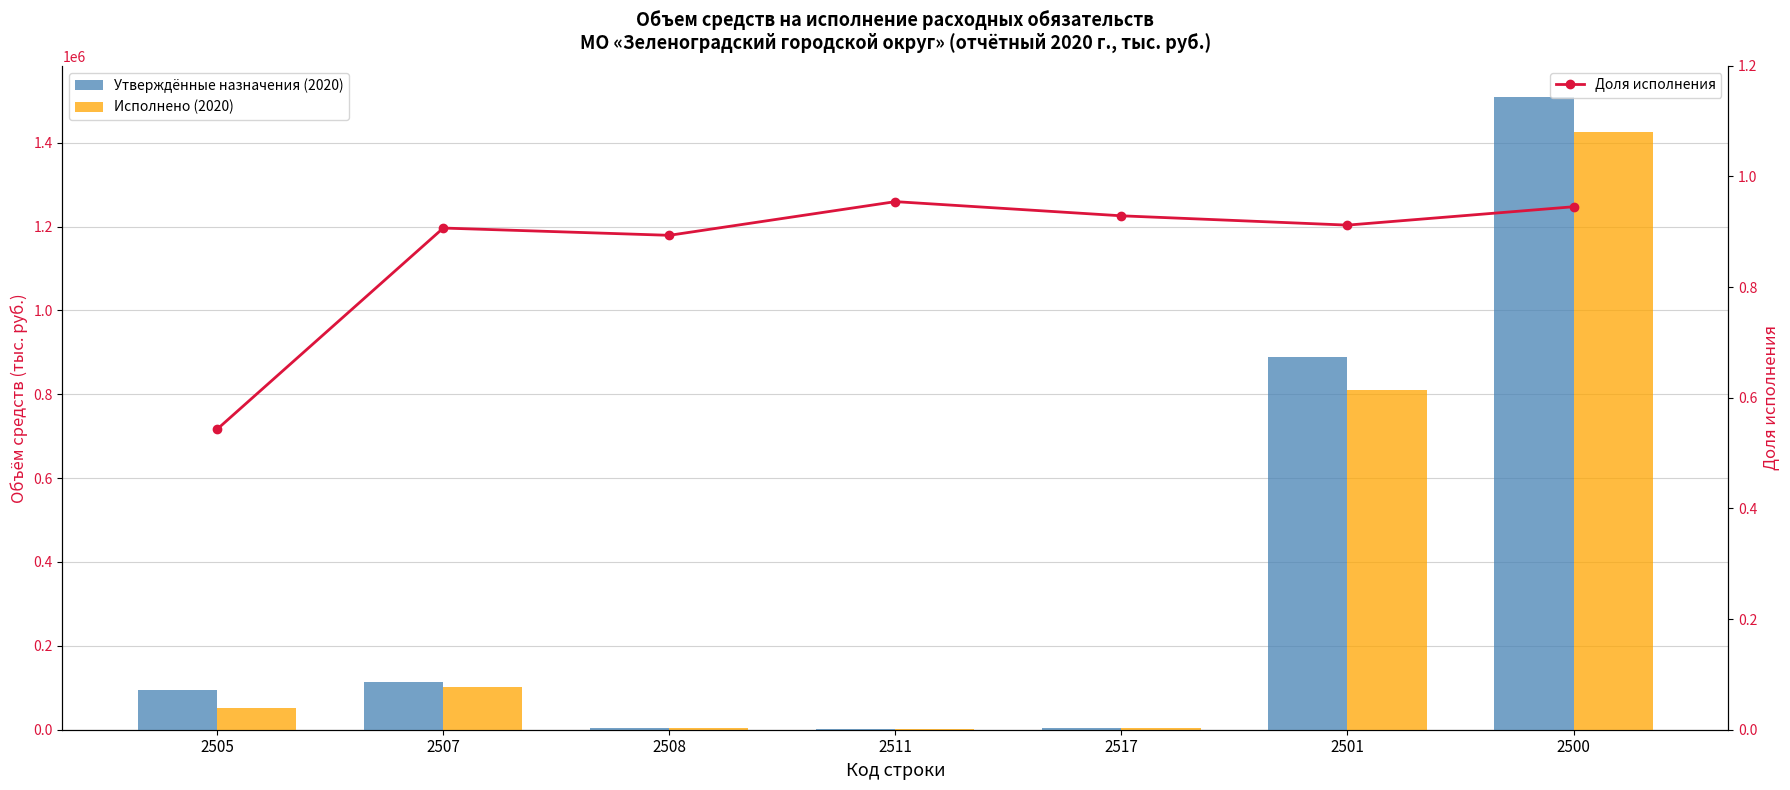

Are the bars grouped side by side (vs. stacked)?

Yes